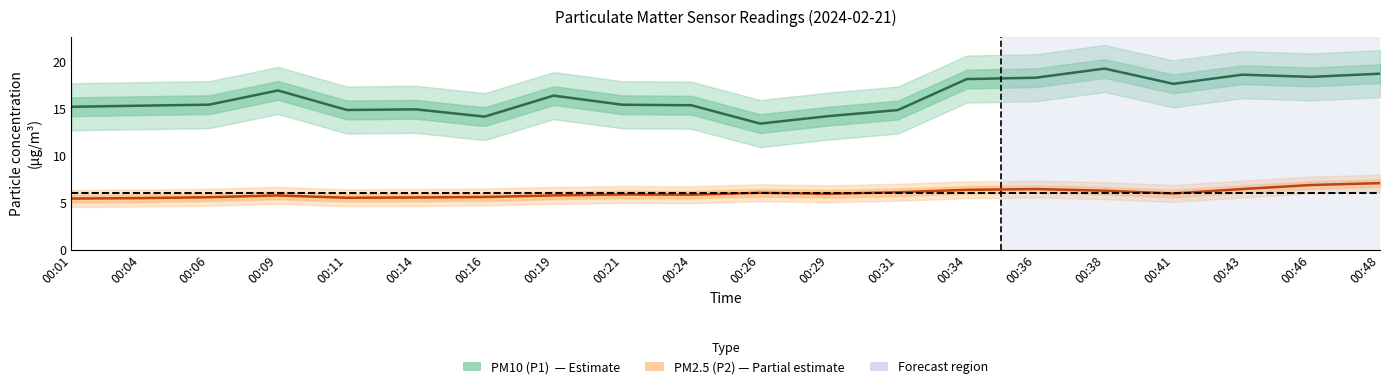

Where is the first local maximum for PM2.5 (P2)?

00:09